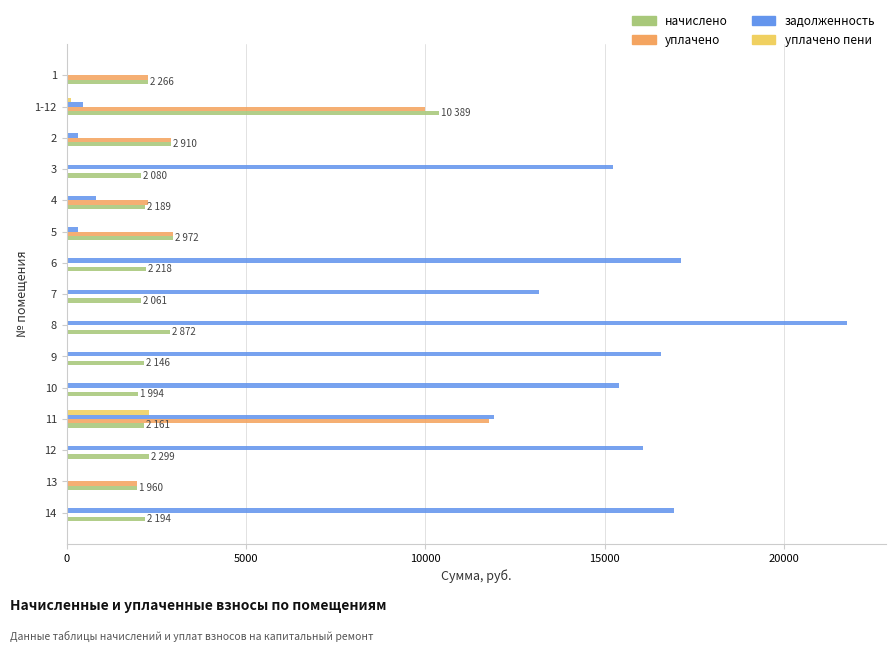

What is the sum of all задолженность values?

146109.5